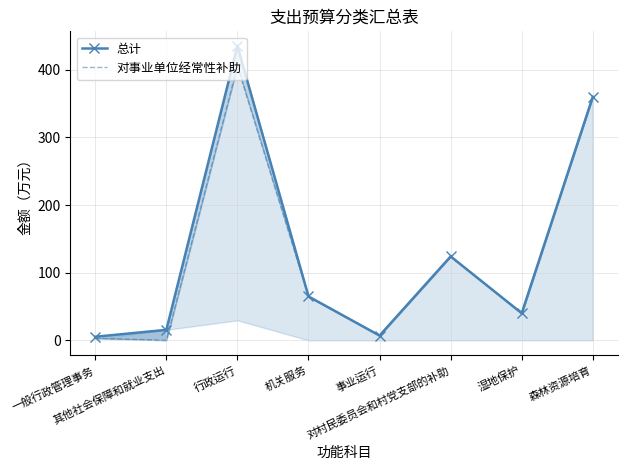

Which category has the lowest value across all series?

其他社会保障和就业支出